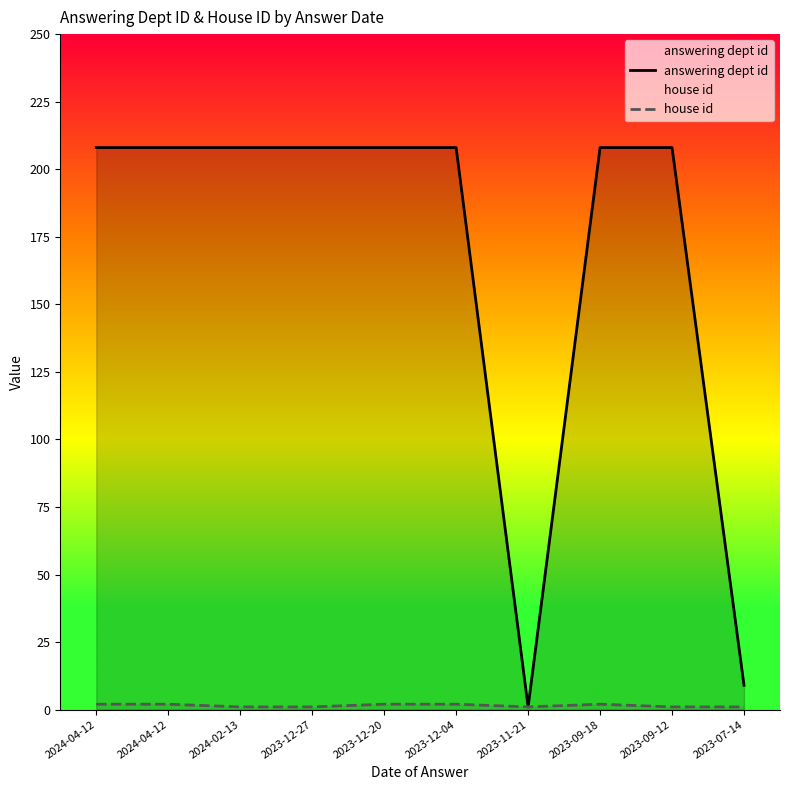

What is the value of the answering dept id point at the 8th from the left?

208